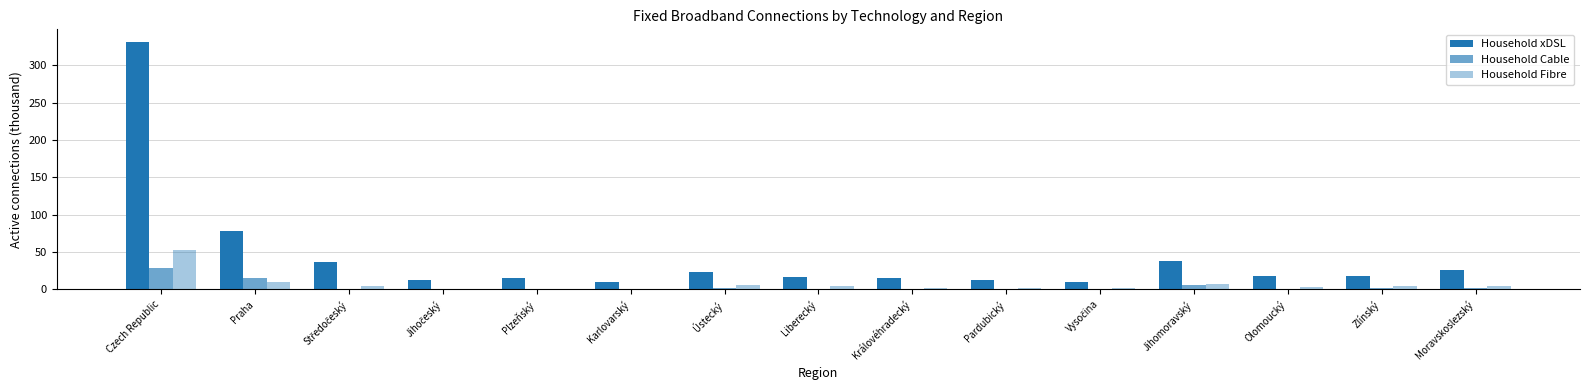

What is the difference between the maximum and minimum values in the Household Cable series?

29.0